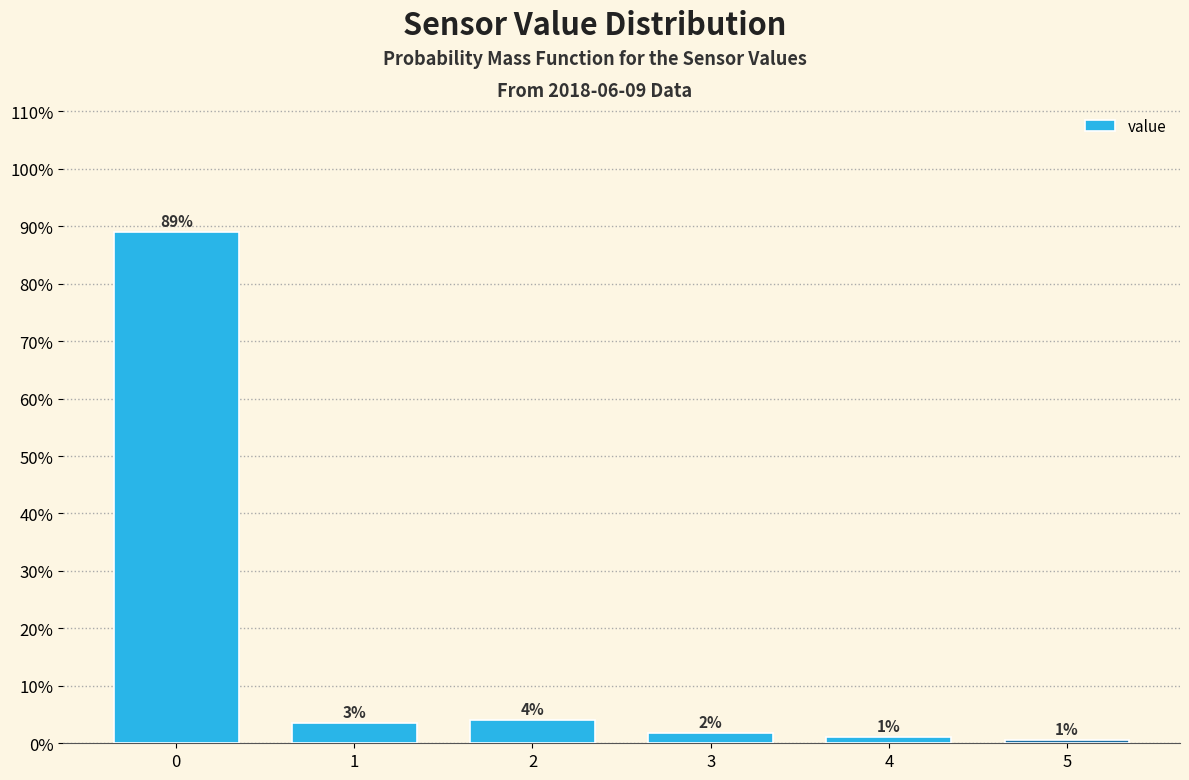

Are the bars horizontal?

No